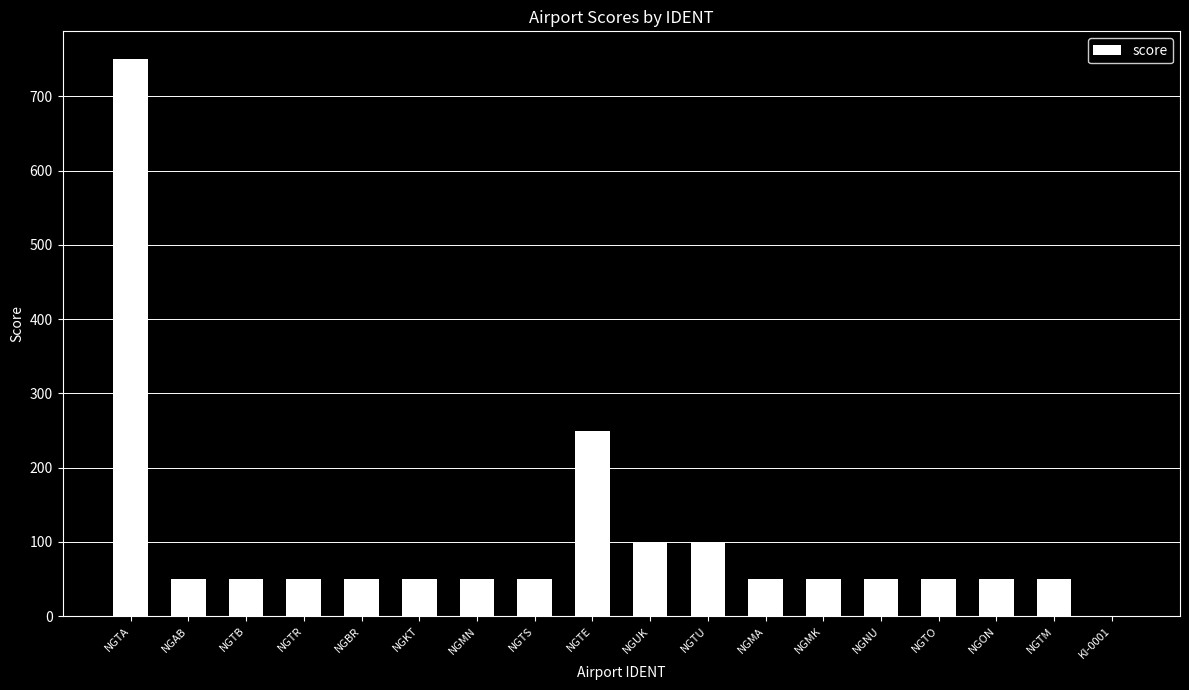

The chart shows a value of 50 at NGON. True or false?

True